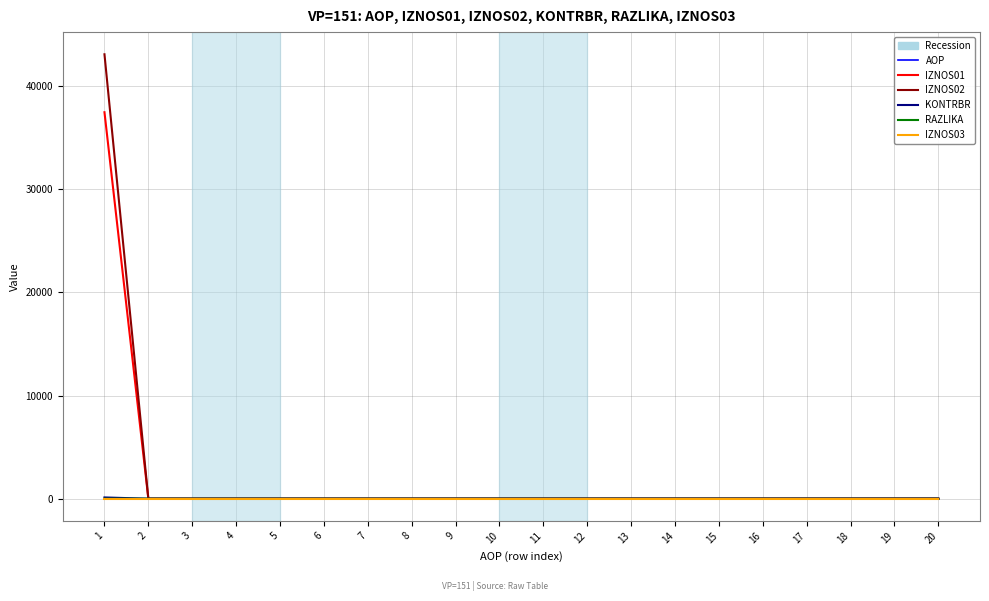

Is it true that KONTRBR equals 0.0 at 16?

True